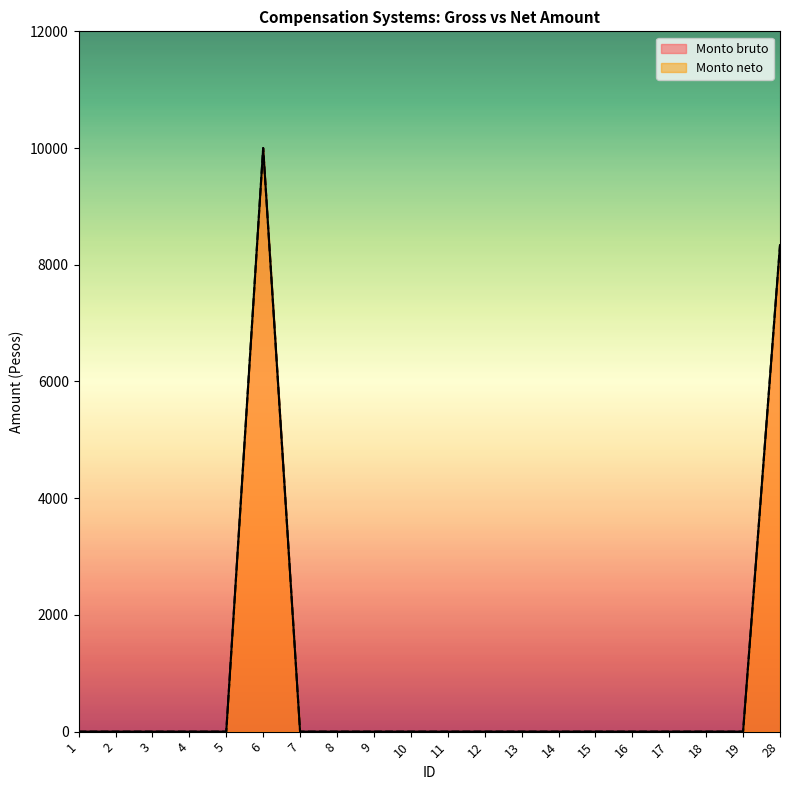

Rank the categories by Monto bruto value from lowest to highest.

1, 2, 3, 4, 5, 7, 8, 9, 10, 11, 12, 13, 14, 15, 16, 17, 18, 19, 28, 6